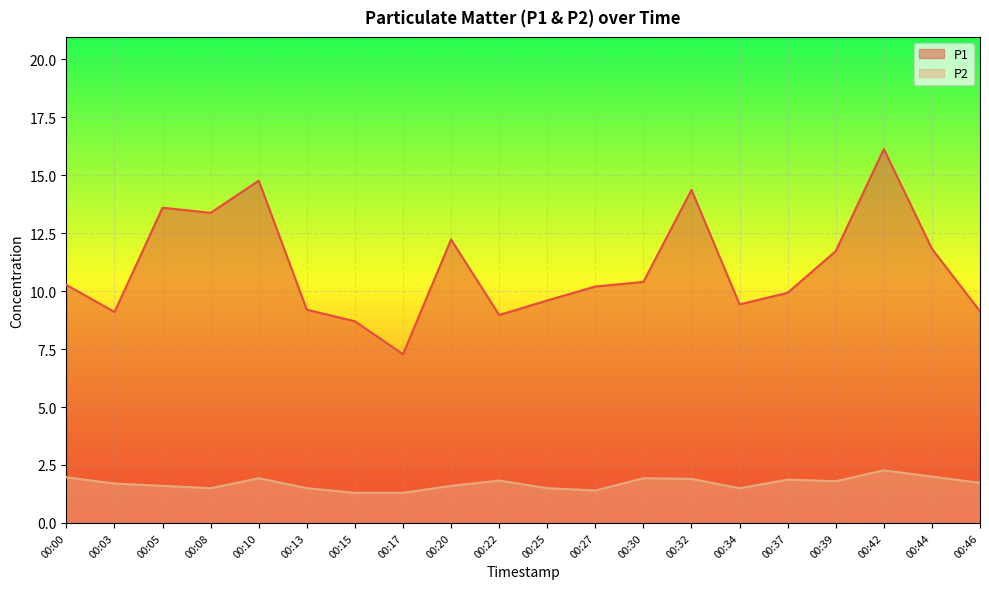

What is the difference between the maximum and minimum values in the P2 series?

1.0